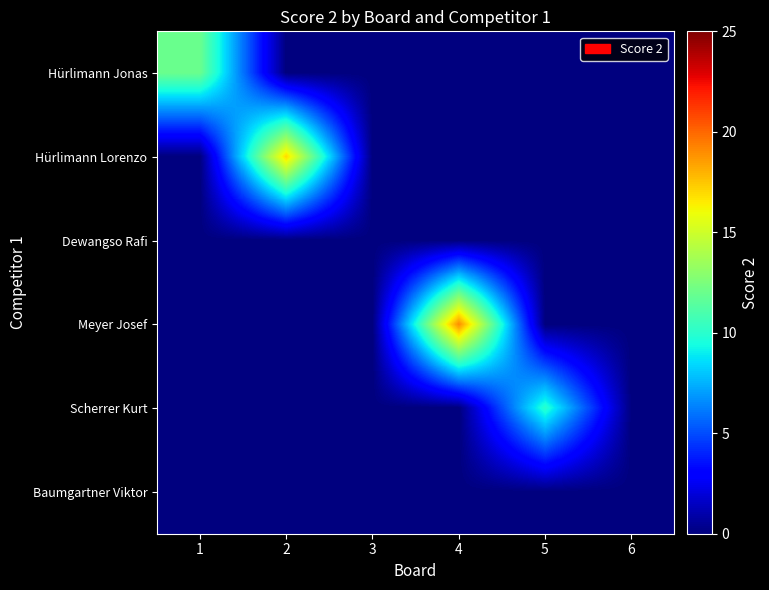

What is the spread (max minus min) of values at 1?

12